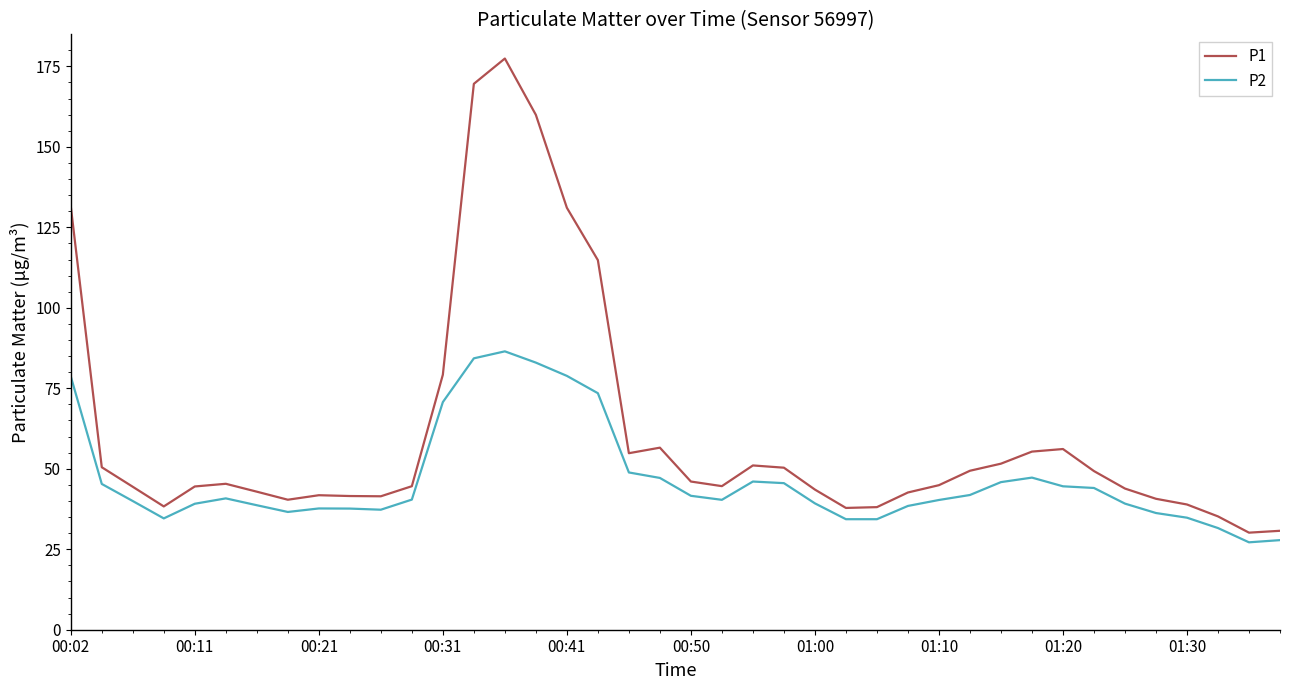

What is the difference between the maximum and minimum values in the P2 series?

59.3